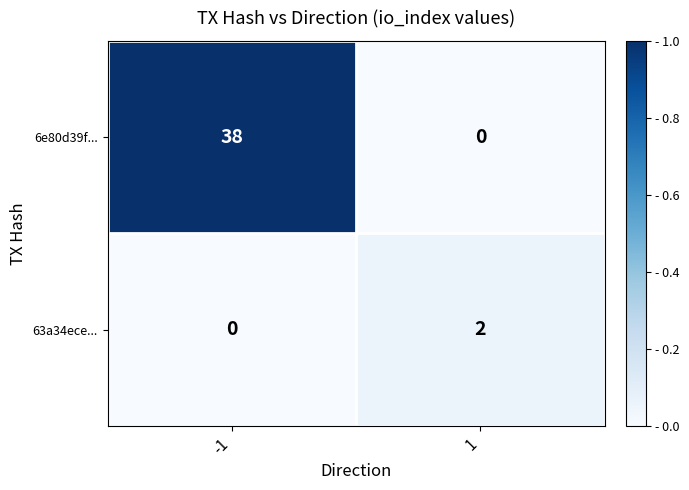

Which series has the widest spread of values?

6e80d39f...